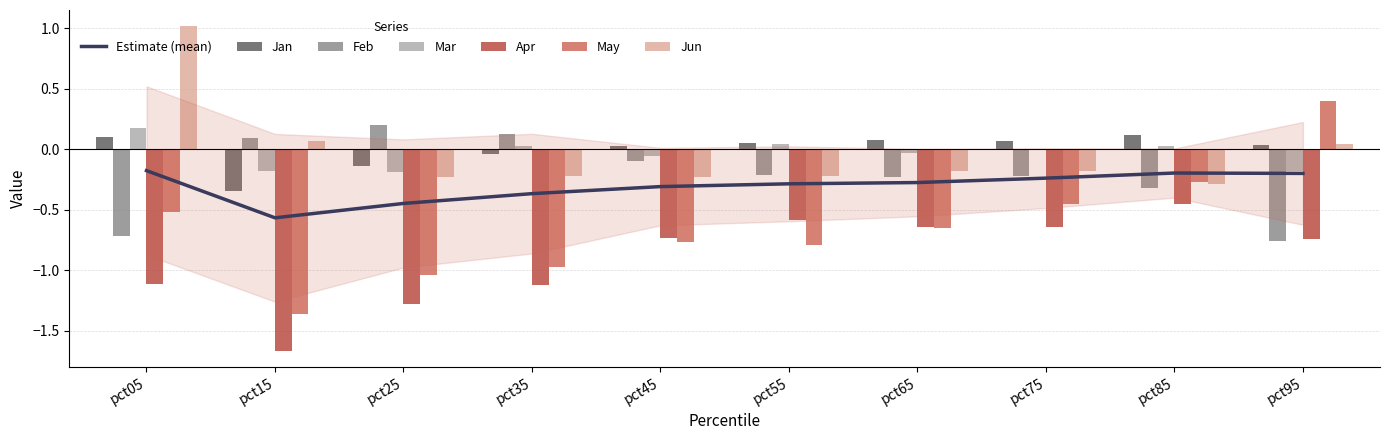

What is the sum of all Apr values?

-9.0